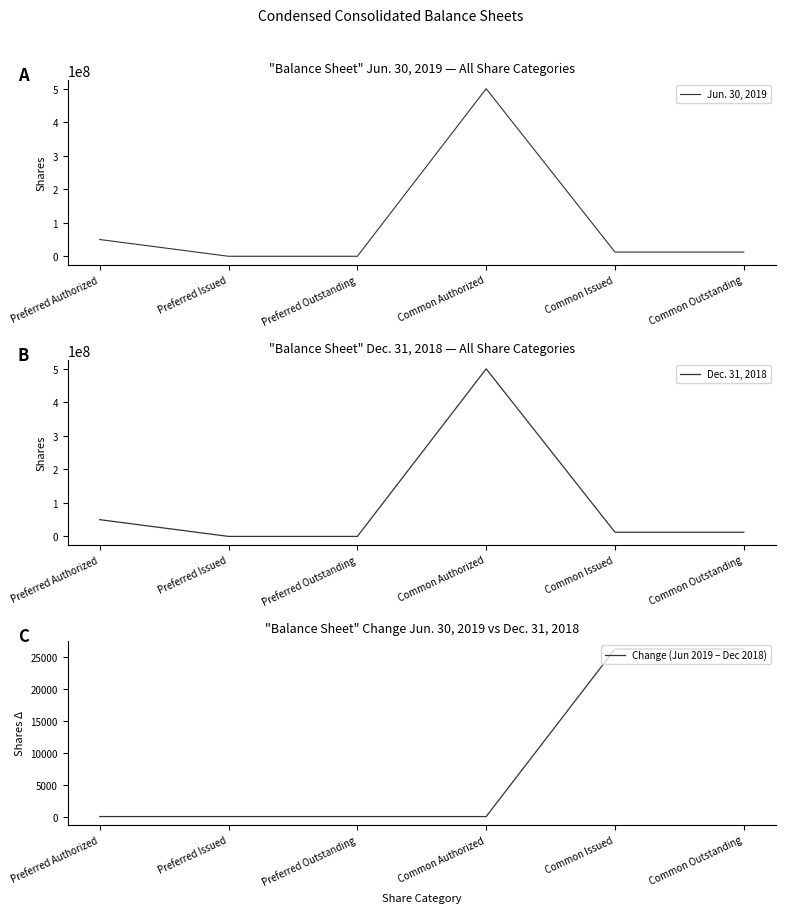

Where is Change (Jun 2019 – Dec 2018) nearest to the value 13125?

Preferred Authorized